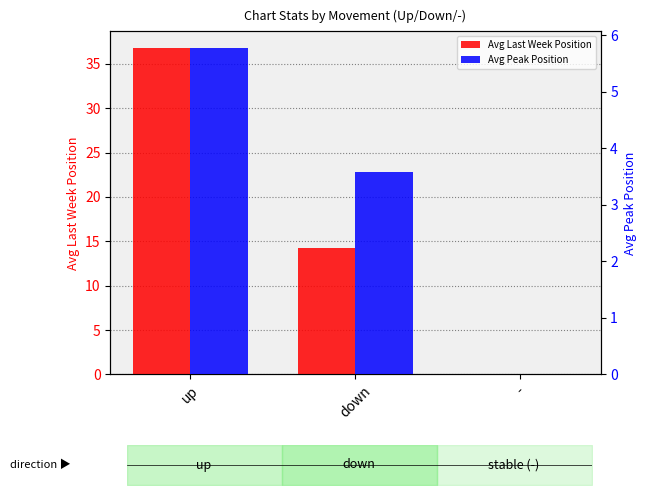

Are the bars grouped side by side (vs. stacked)?

Yes